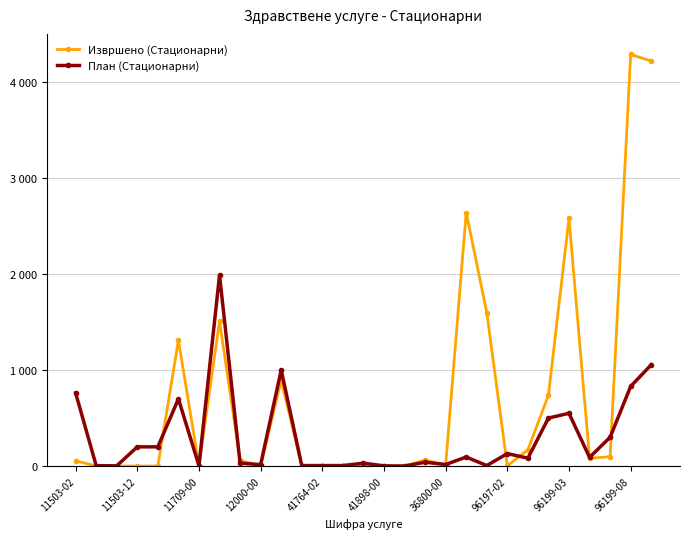

At which category is the sum across all series the highest?

28